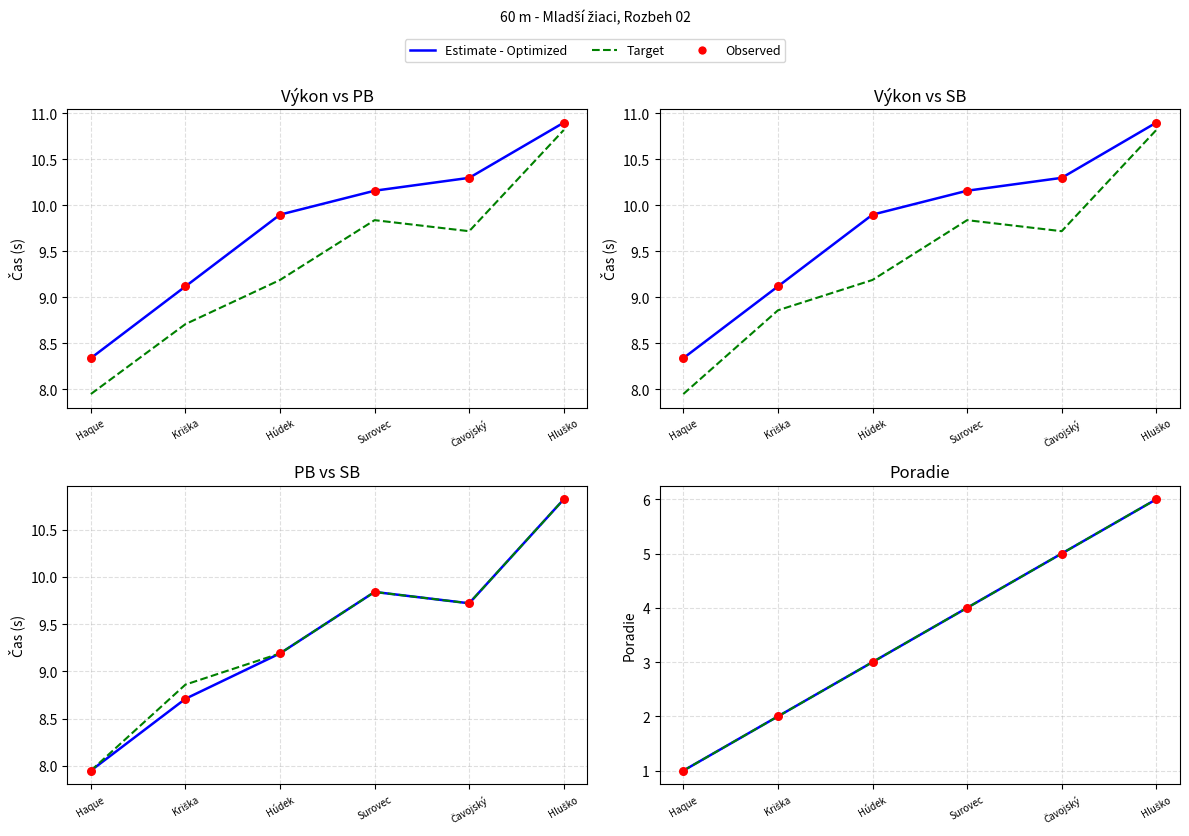

Which series has the largest total across all categories?

Výkon